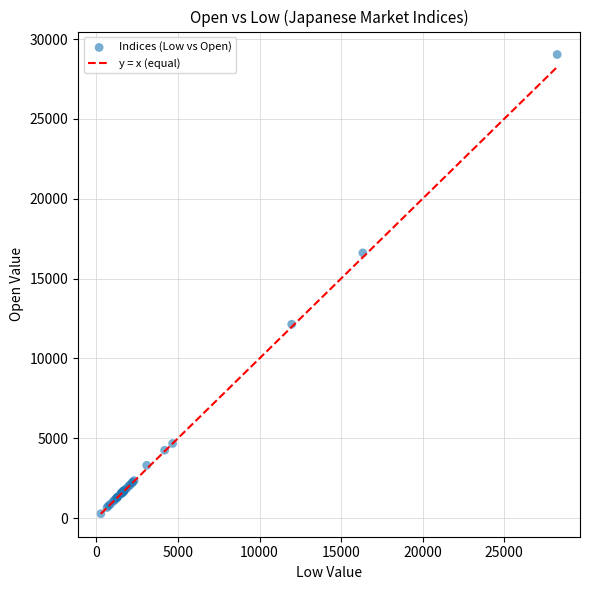

What Y value in the scatter plot is closest to 14653?

16609.7